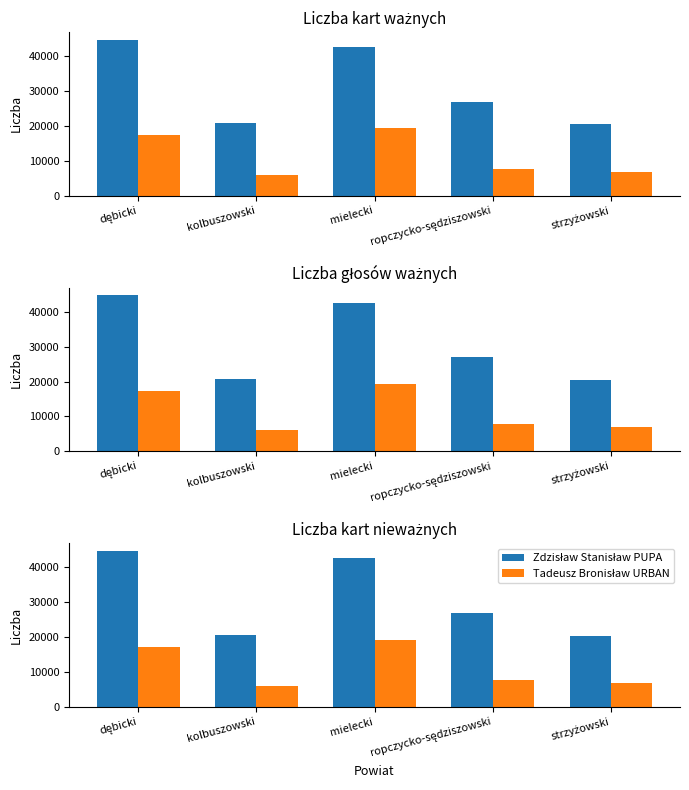

Count the number of categories in the chart.

5